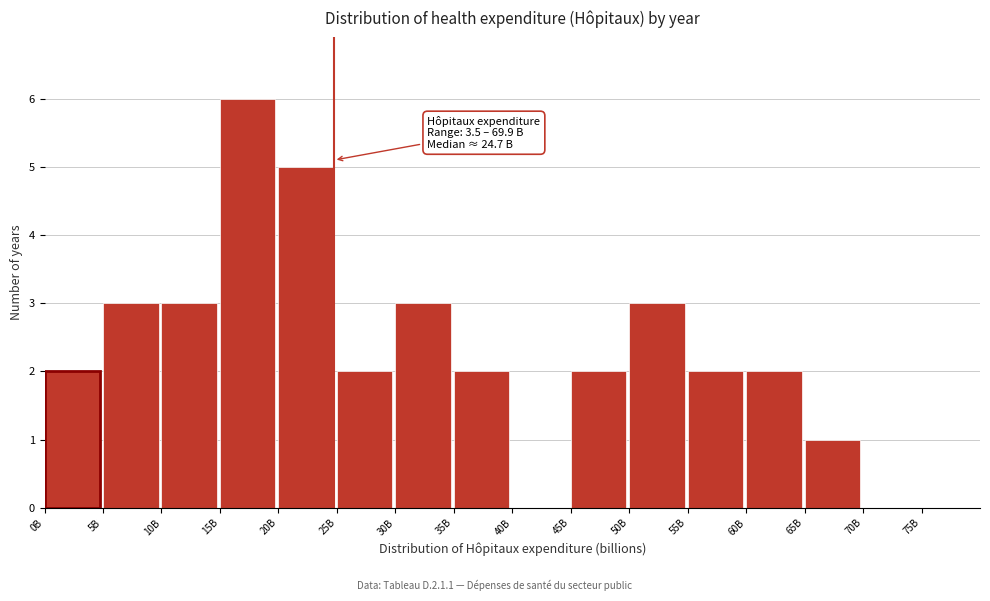

Reading left to right, transcribe all the data shown in this chart.

0B=2	5B=3	10B=3	15B=6	20B=5	25B=2	30B=3	35B=2	40B=0	45B=2	50B=3	55B=2	60B=2	65B=1	70B=0	75B=0